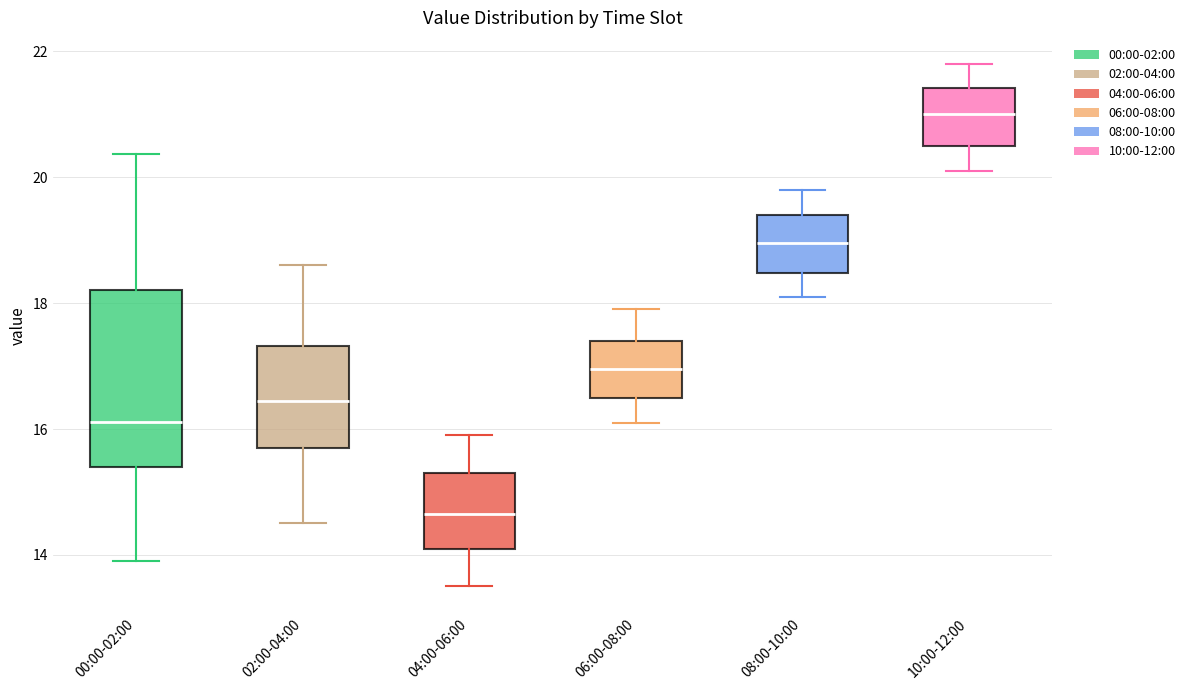

Comparing the boxes themselves (not the whiskers), which one is the tallest?

00:00-02:00